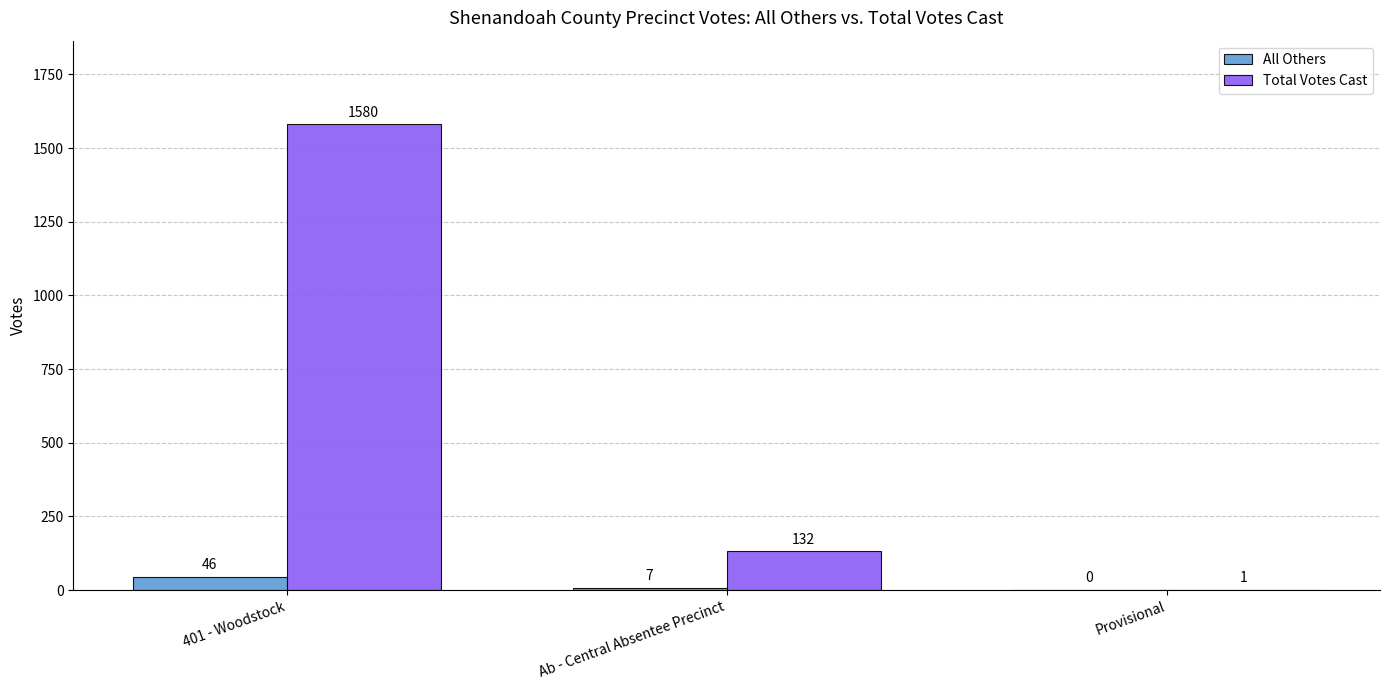

What is the average value of the Total Votes Cast series?

571